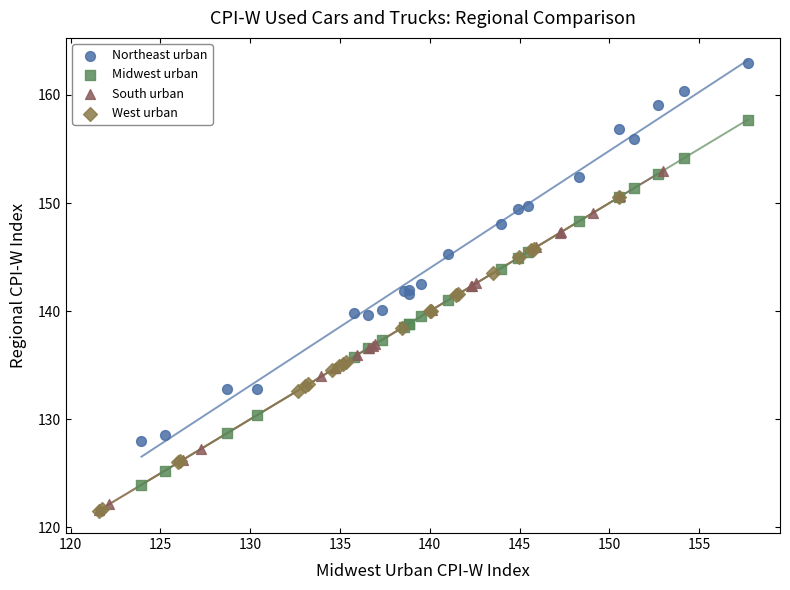

Which series has the largest Y range (max minus min)?

Northeast urban